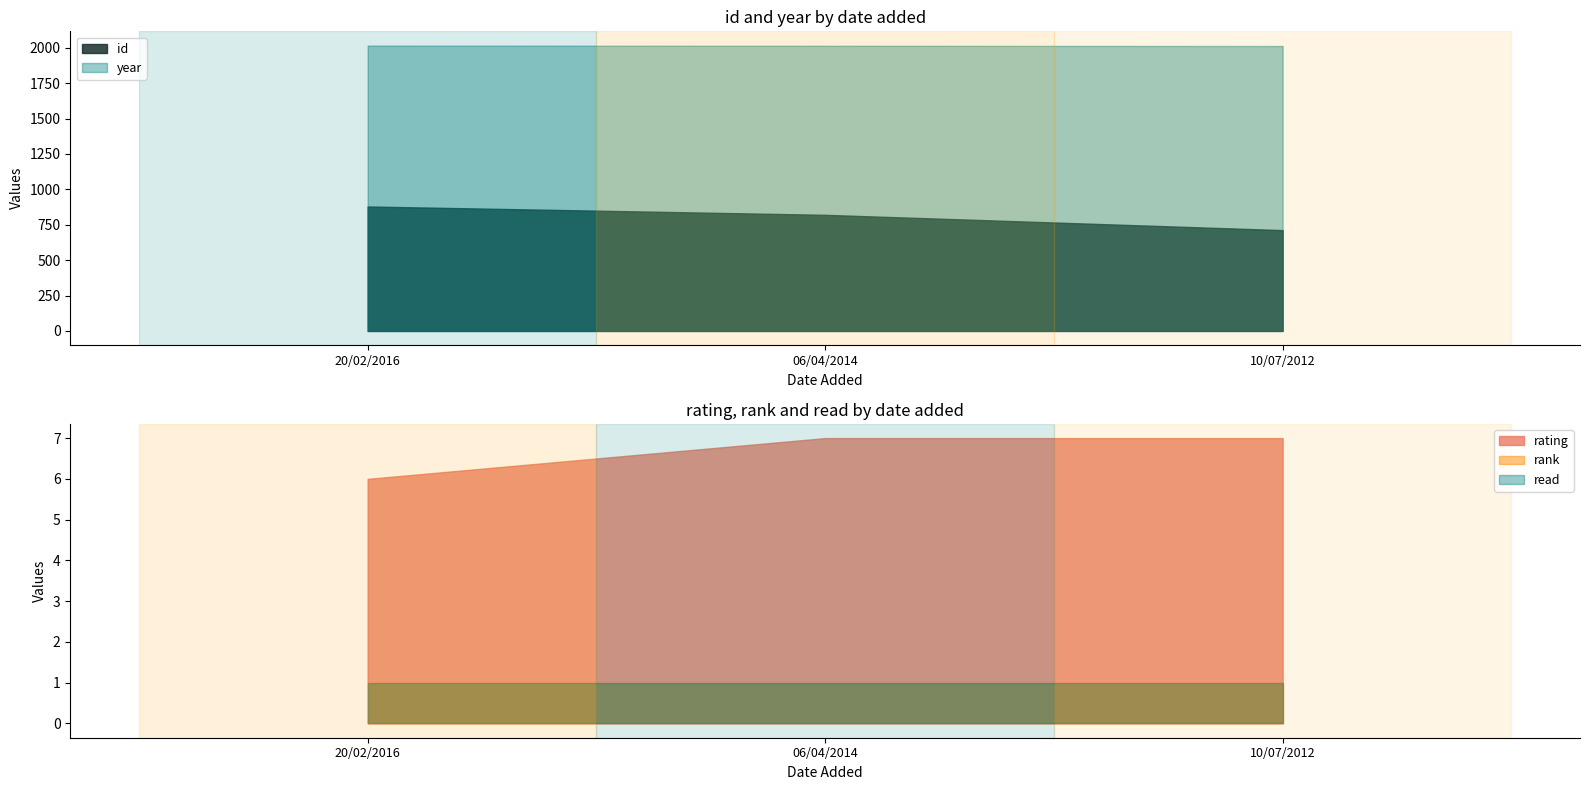

At how many categories does at least one series exceed 522?

3